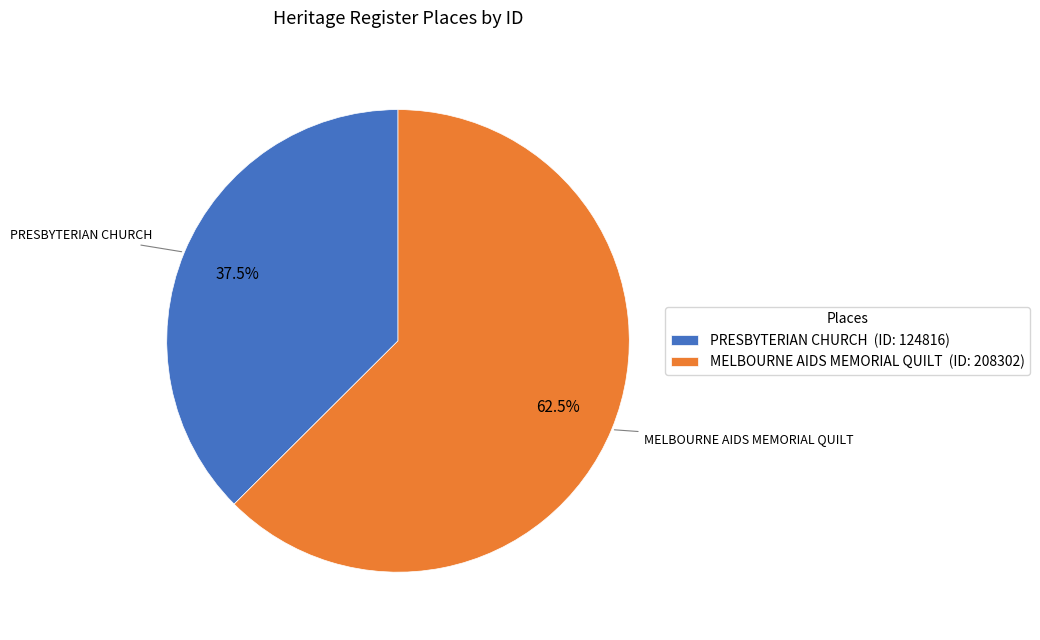

To the nearest percent, what is the difference between the MELBOURNE AIDS MEMORIAL QUILT and PRESBYTERIAN CHURCH slice percentages?

25%